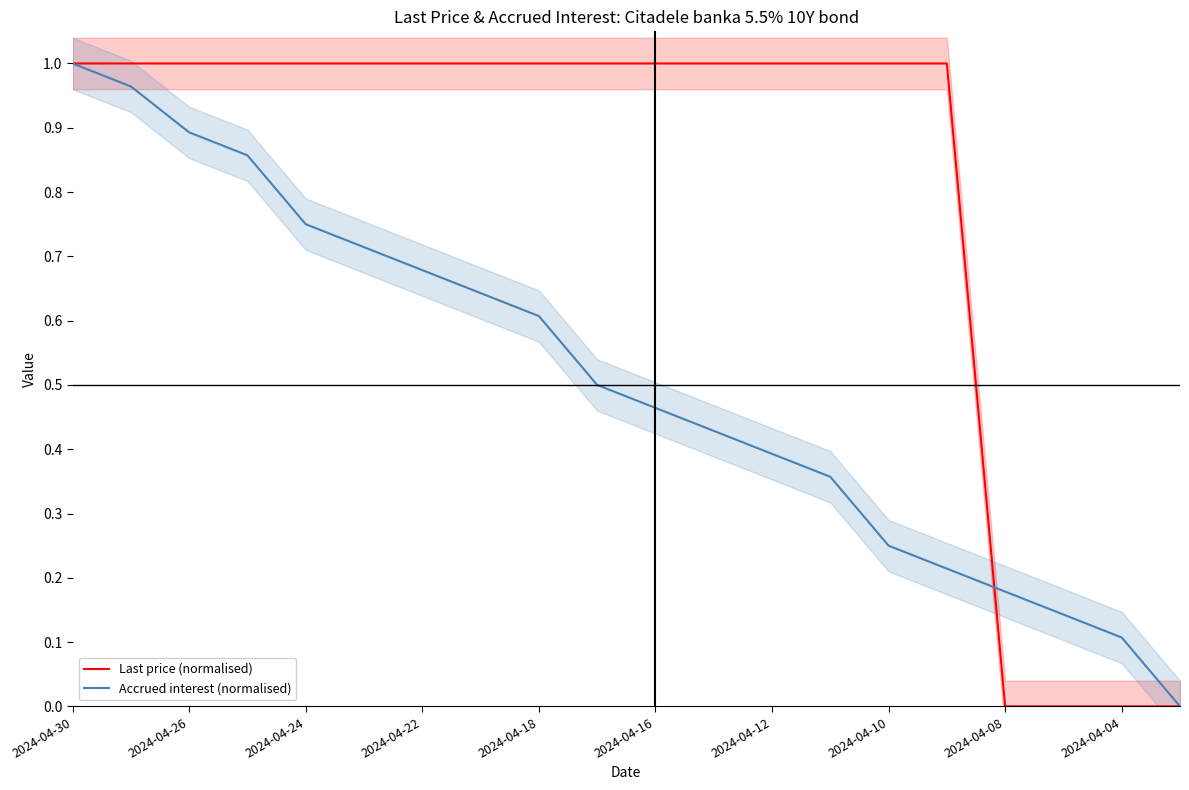

What is the difference between the maximum and minimum values in the Last price (normalised) series?

1.0